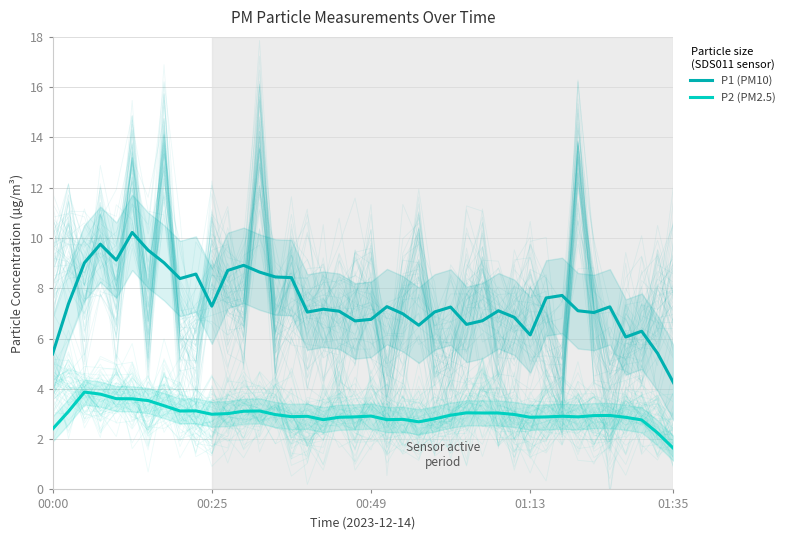

At how many categories does at least one series exceed 3?

40